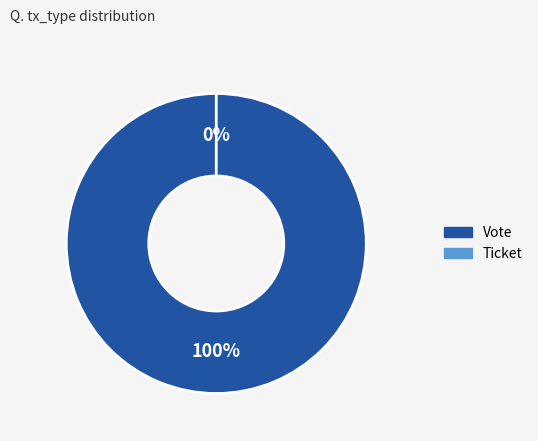

Which slice is the smallest?

Ticket